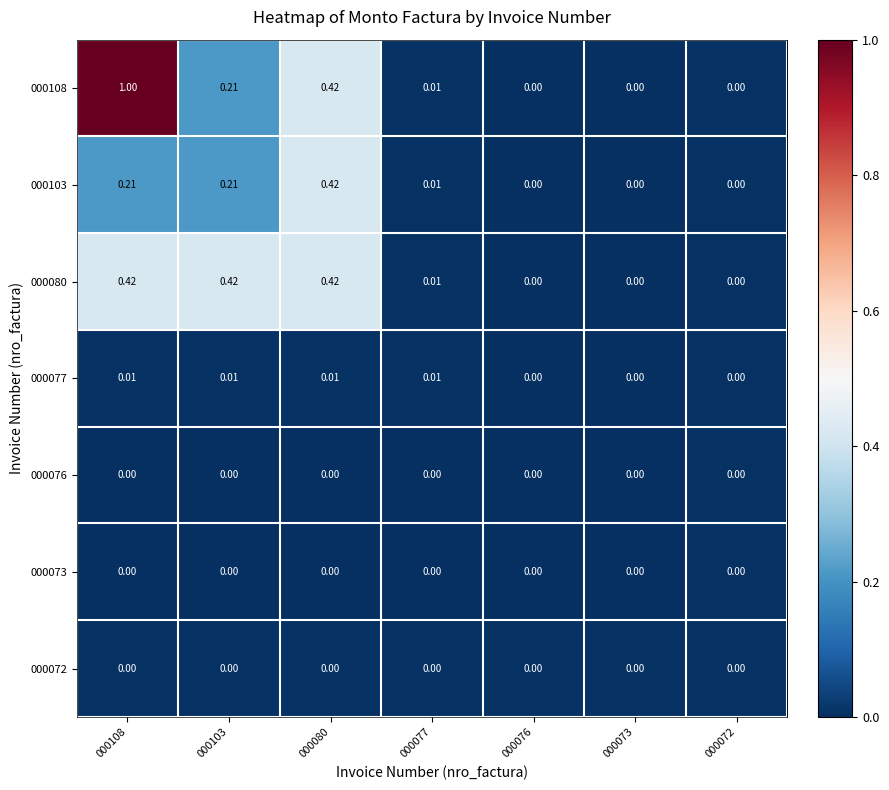

Is the value of 000080 at 000108 greater than the value of 000077 at 000080?

Yes